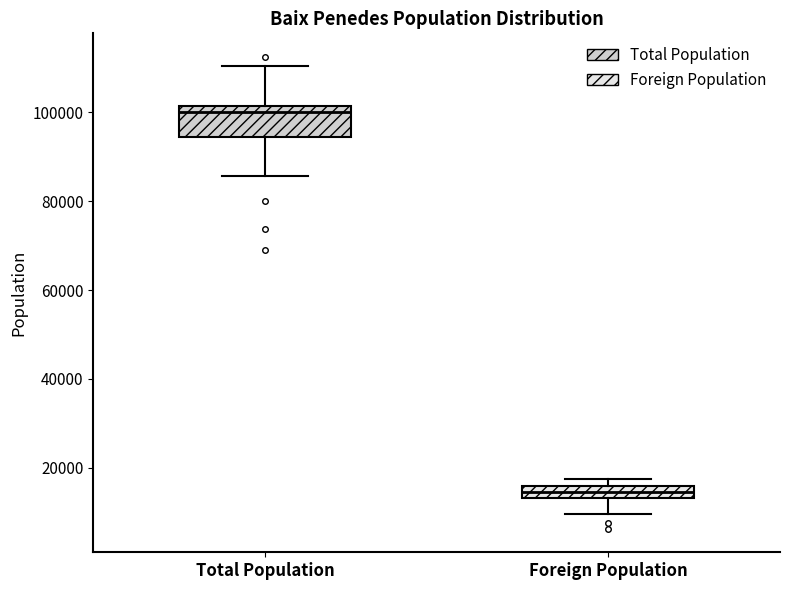

Comparing the boxes themselves (not the whiskers), which one is the tallest?

Total Population